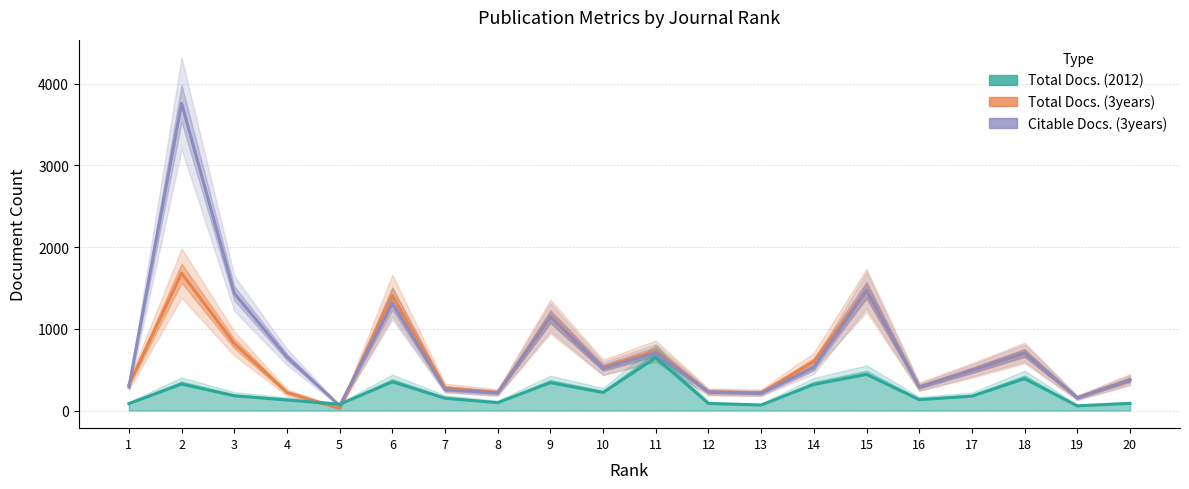

Is the value of Total Docs. (2012) at 7 greater than the value of Citable Docs. (3years) at 7?

No